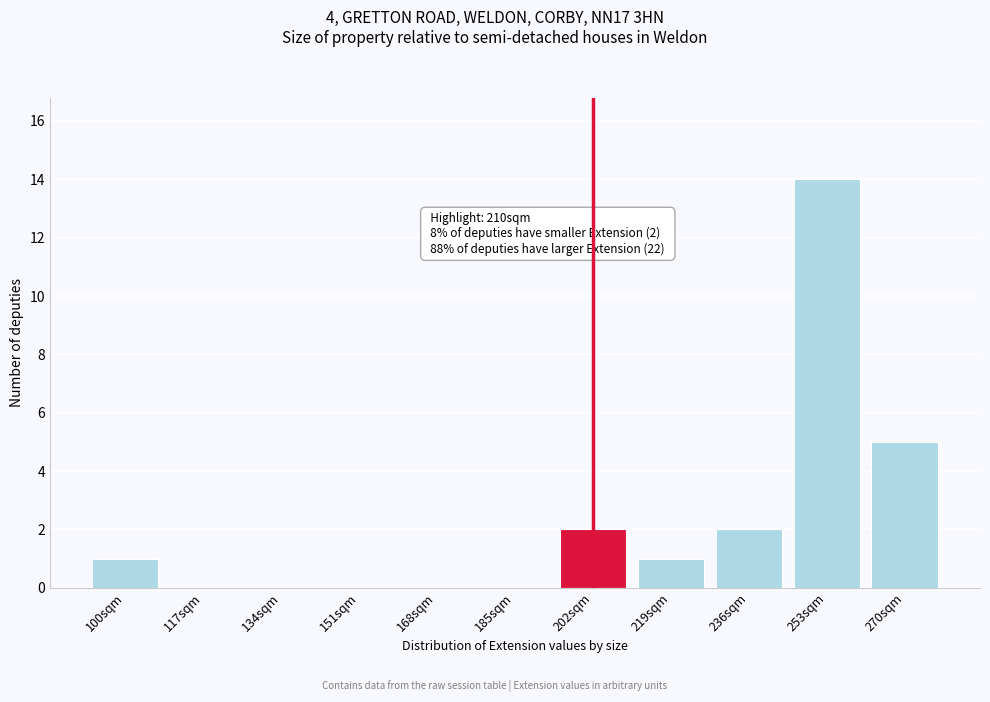

Reading left to right, what are all the values shown in this chart?

100sqm=1	117sqm=0	134sqm=0	151sqm=0	168sqm=0	185sqm=0	202sqm=2	219sqm=1	236sqm=2	253sqm=14	270sqm=5